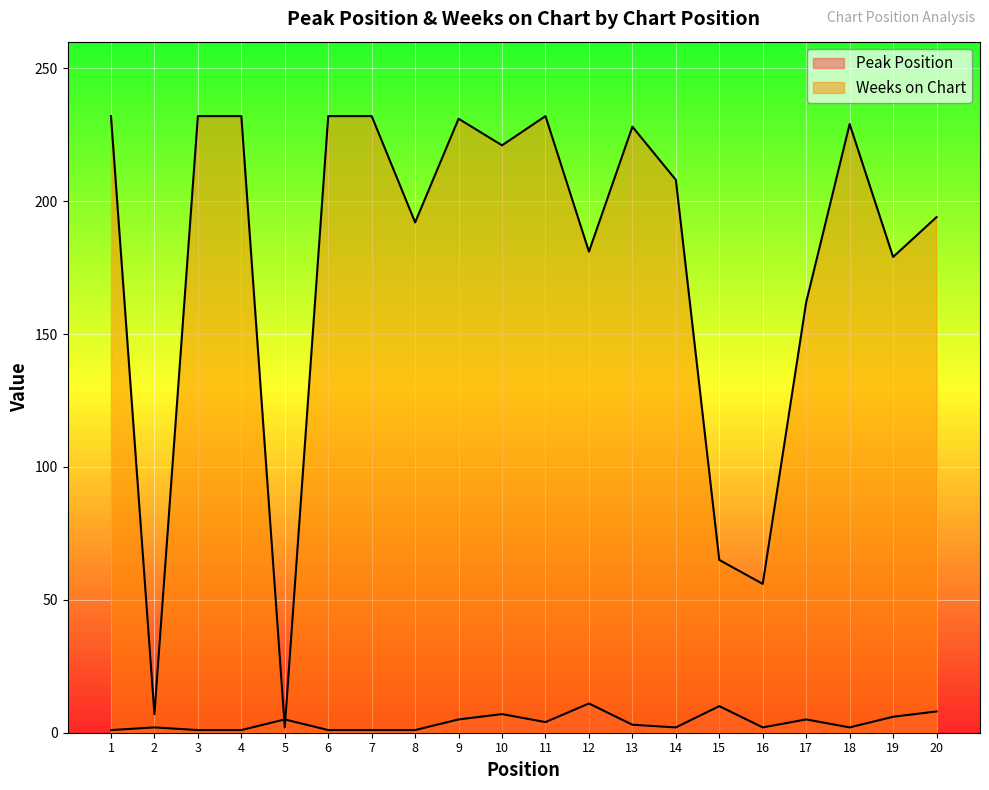

Which series has the widest spread of values?

Weeks on Chart